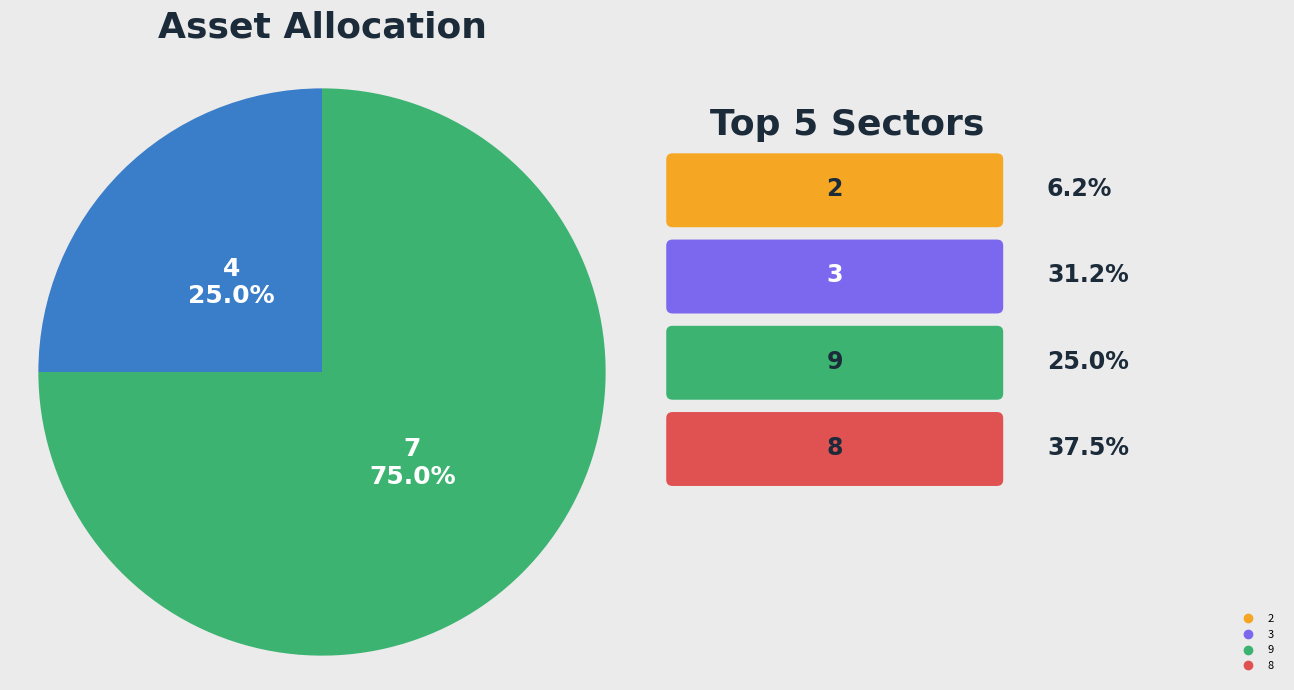

What is the ratio of the value at 4 to the value at 7?

0.3